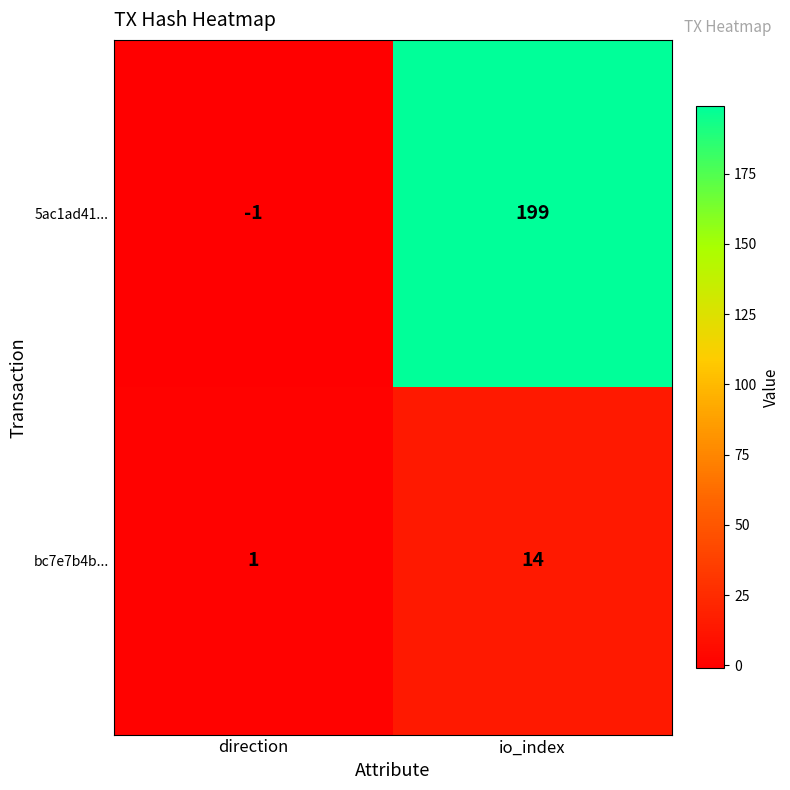

True or false: 5ac1ad41... has a value of 199 at io_index.

True